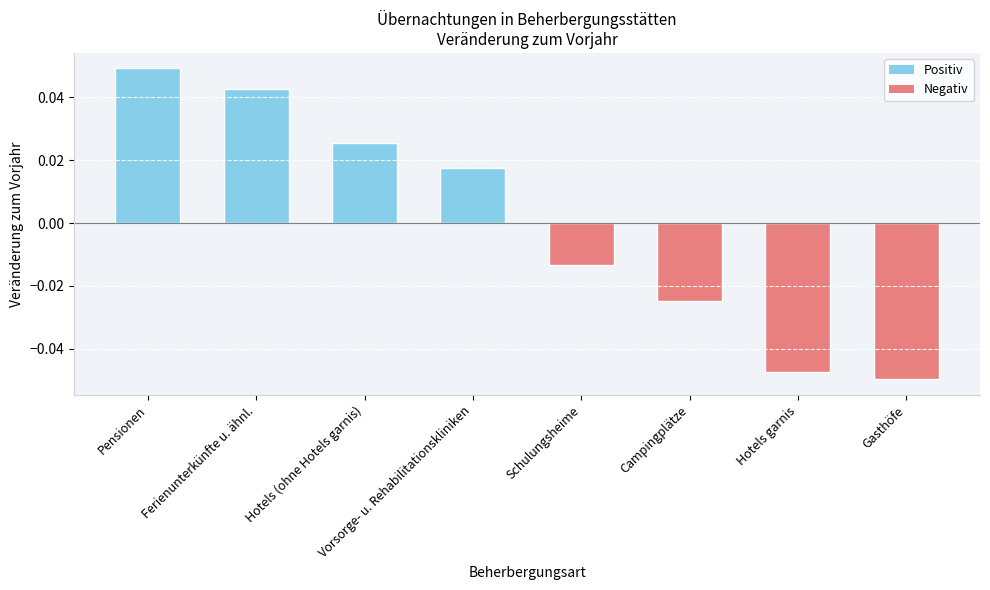

What is the difference between the values at Pensionen and Gasthöfe?

0.1